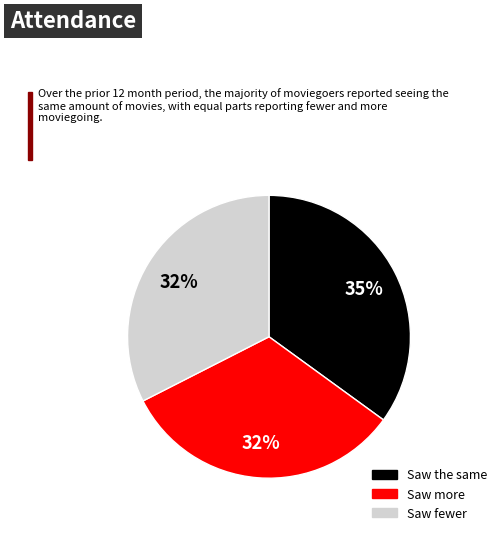

To the nearest percent, what is the average slice percentage?

33%